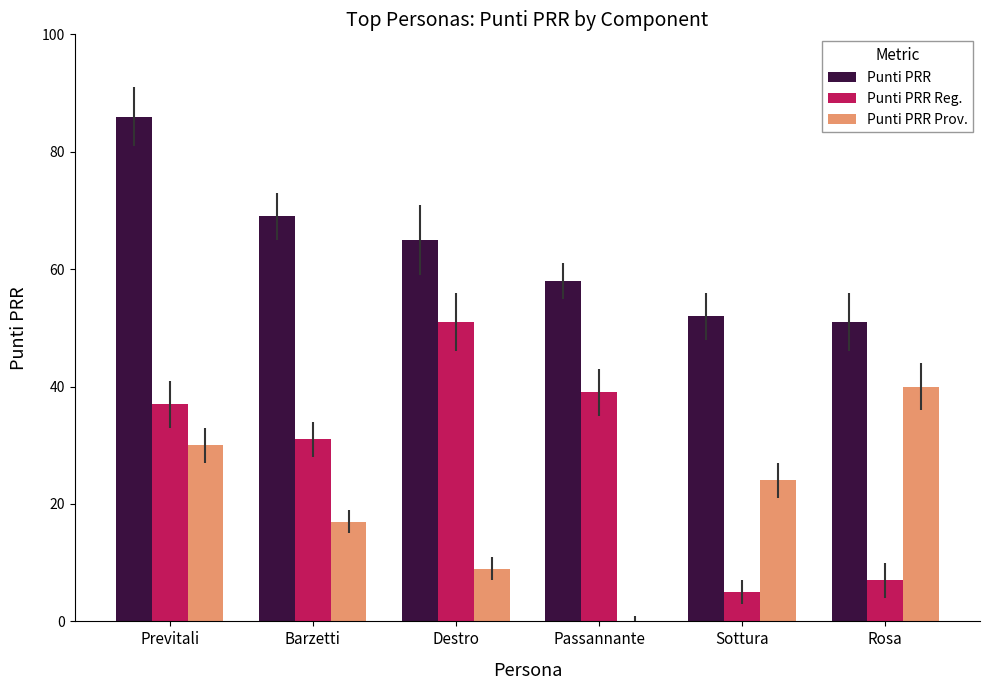

True or false: Punti PRR Reg. has a value of 37 at Previtali.

True